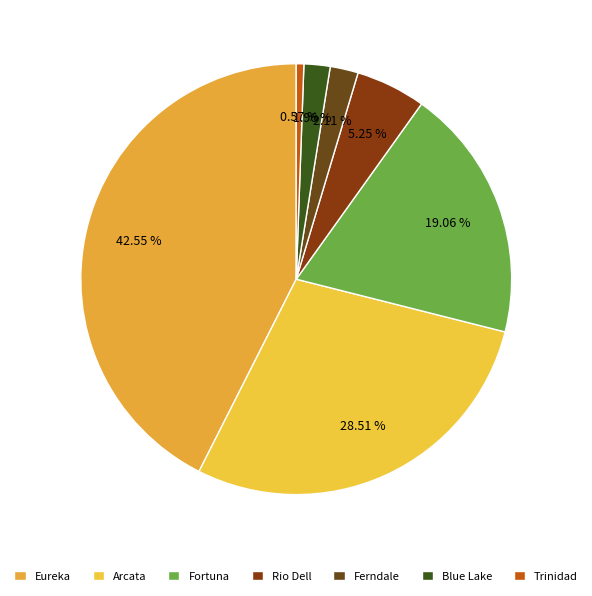

How many segments does this pie chart have?

7